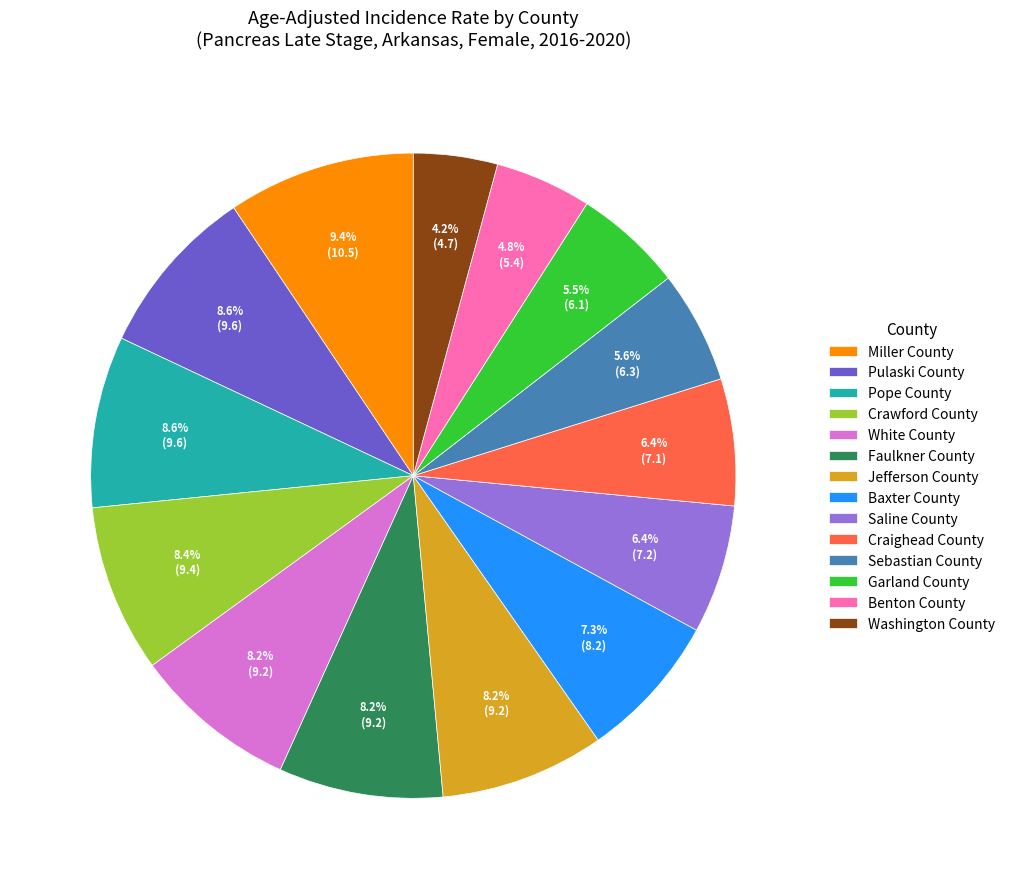

Approximately how many times larger is the value at Washington County compared to Jefferson County?

0.5